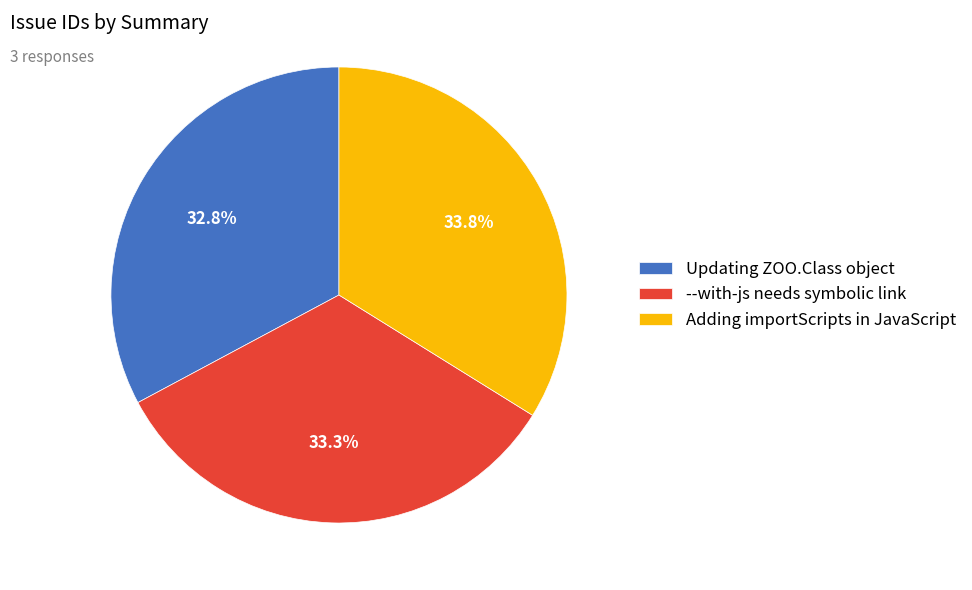

To the nearest percent, what portion does --with-js needs symbolic link represent?

33%